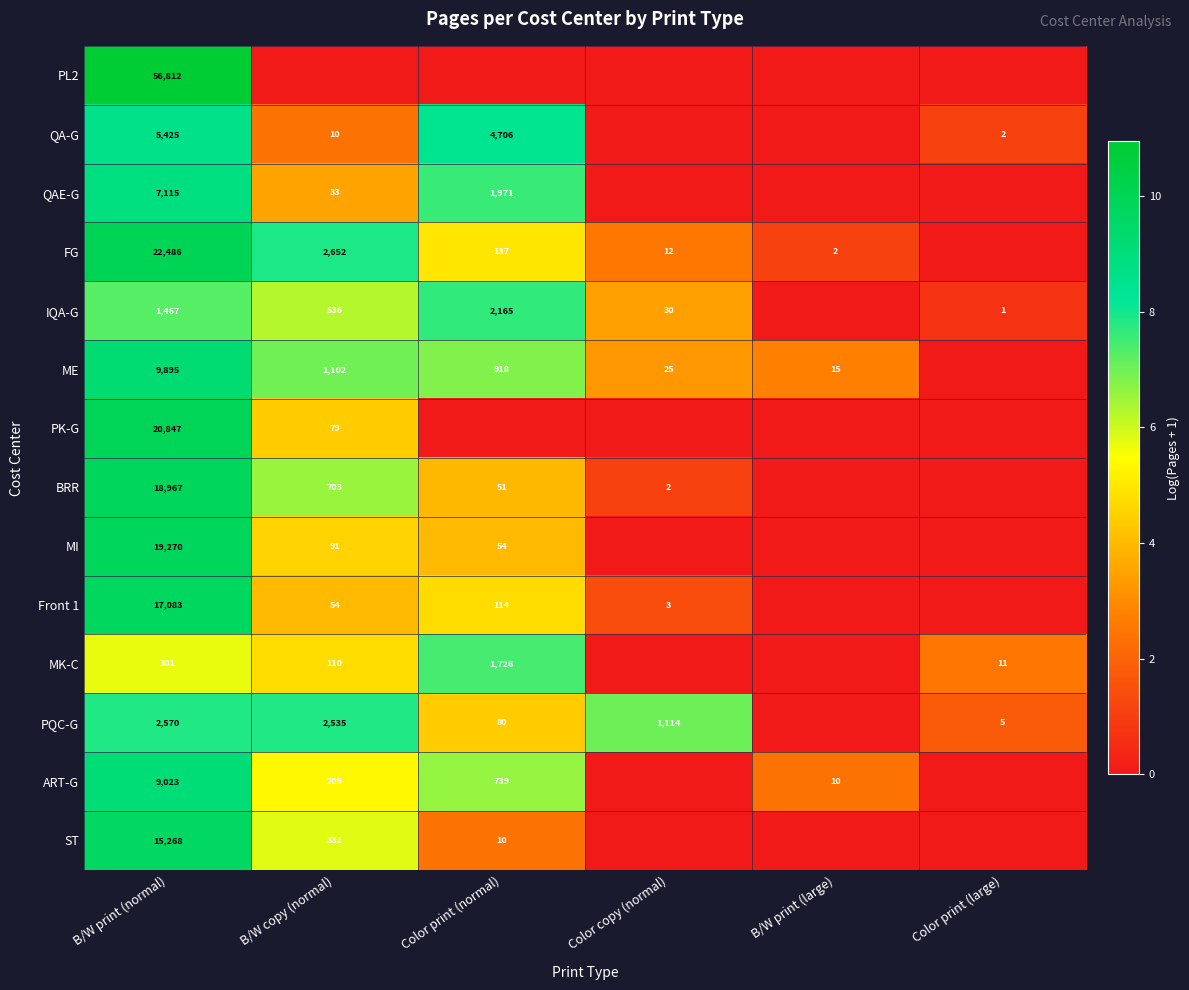

At how many categories does at least one series exceed 4?

4